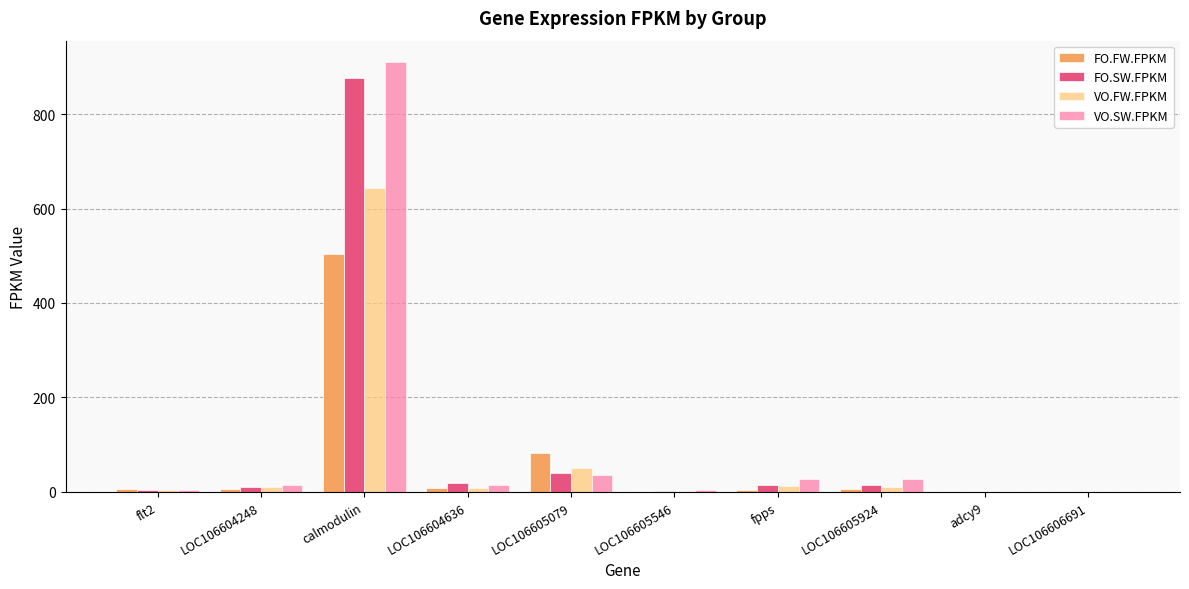

What is the sum of all FO.SW.FPKM values?

984.3